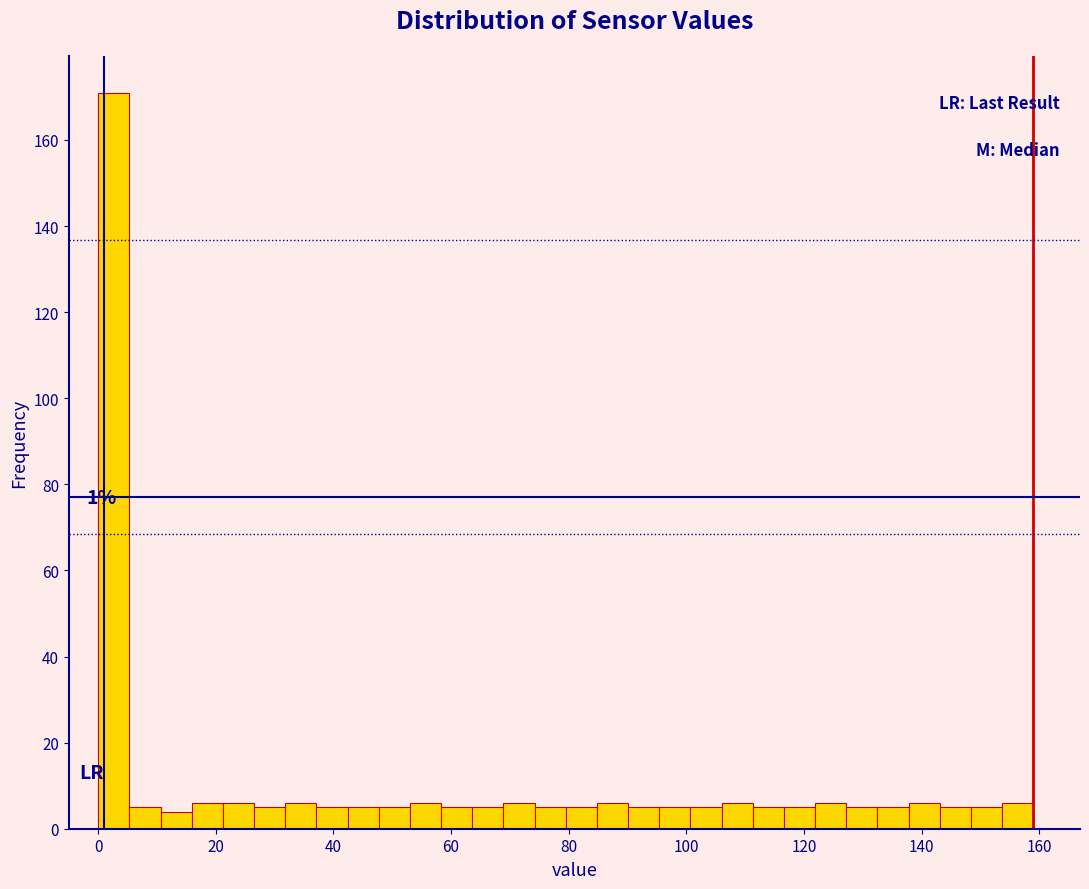

Read against the x-axis, roughly where is the centre of the tallest bar?

2